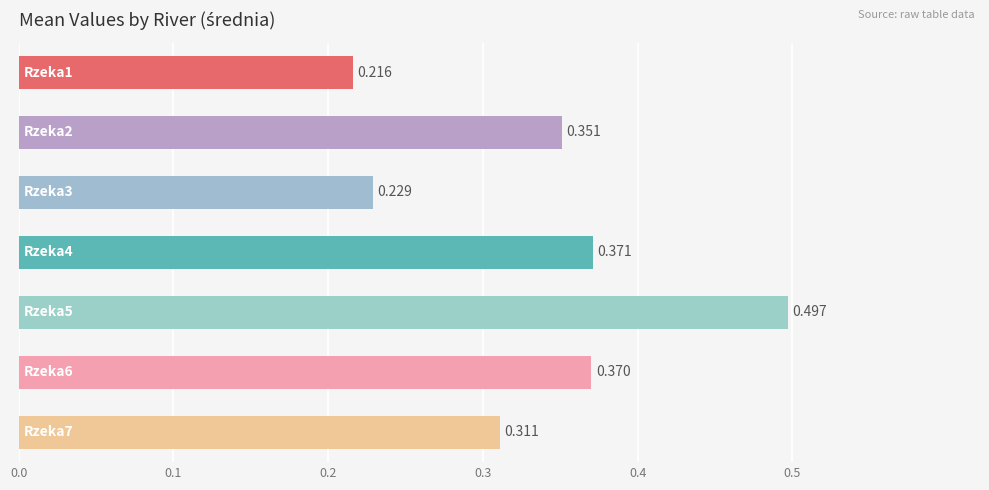

Count the number of categories in the chart.

7